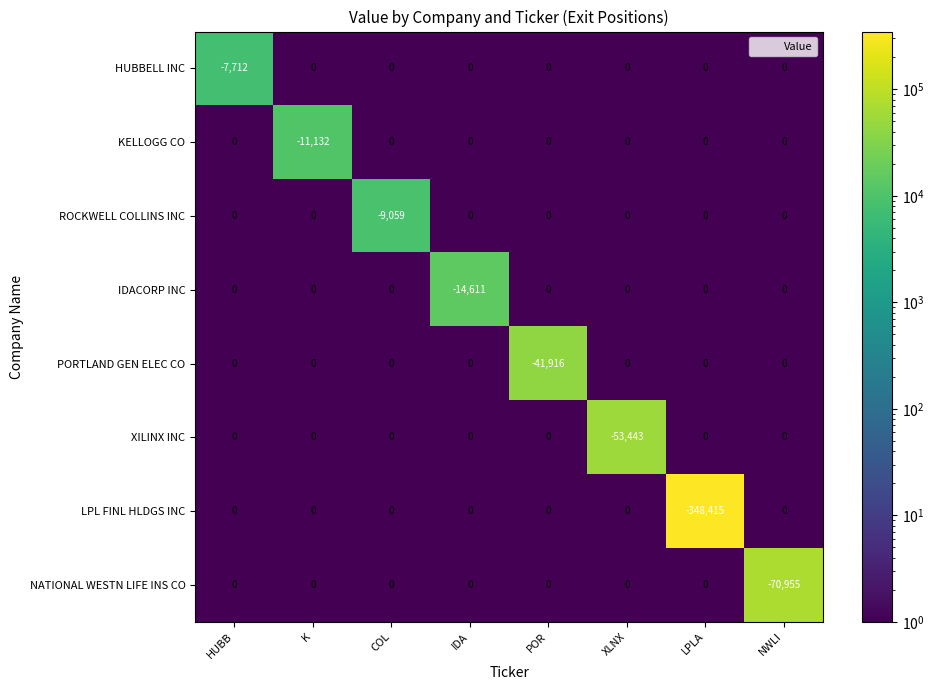

Between XLNX and NWLI, which series saw the biggest shift?

NATIONAL WESTN LIFE INS CO